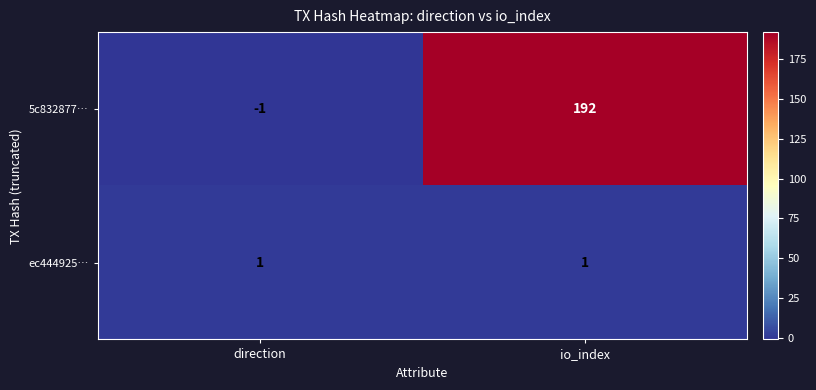

List the series in order of their overall mean, lowest first.

ec444925…, 5c832877…